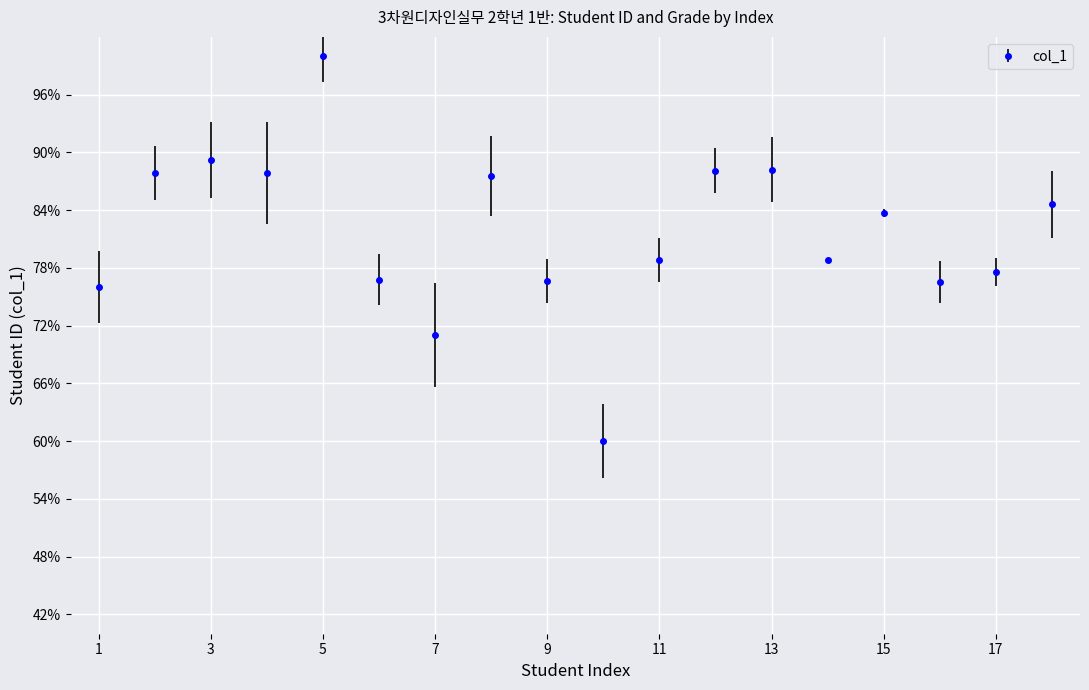

How many interior local valleys (lower than both neighbors) does the data have?

5